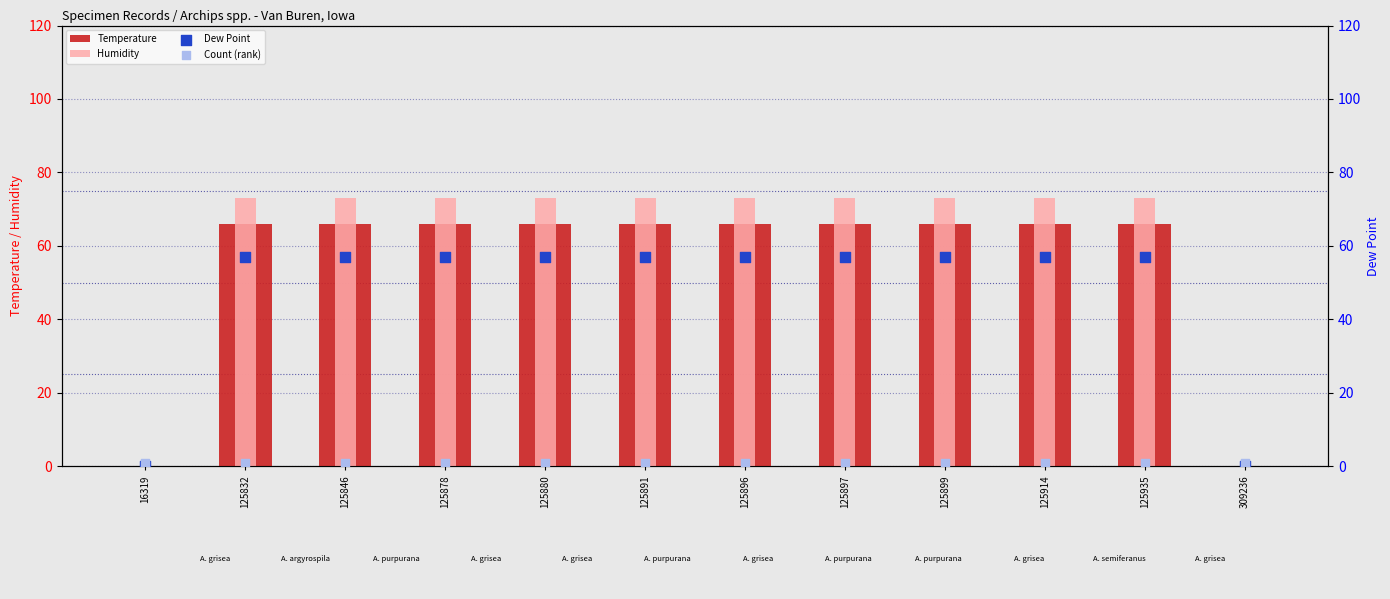

What is the total value across all series at 125891?

197